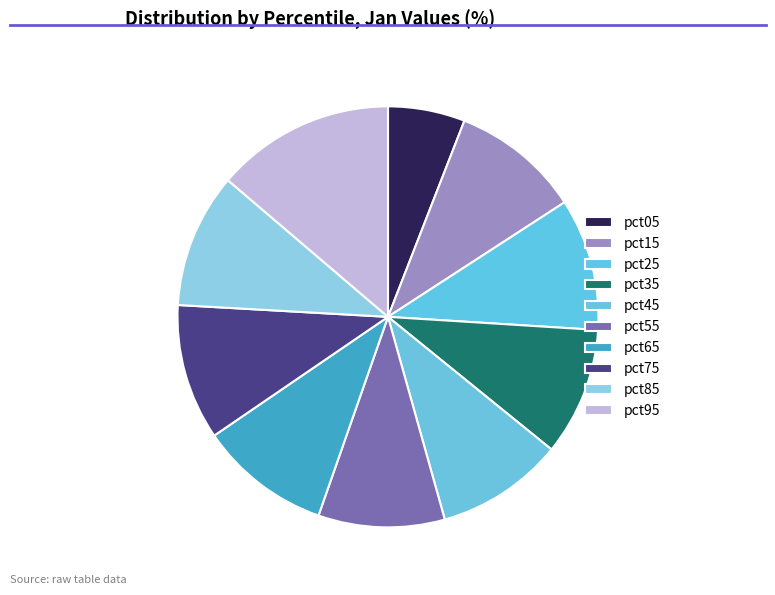

To the nearest percent, what percentage of the pie is pct15?

10%